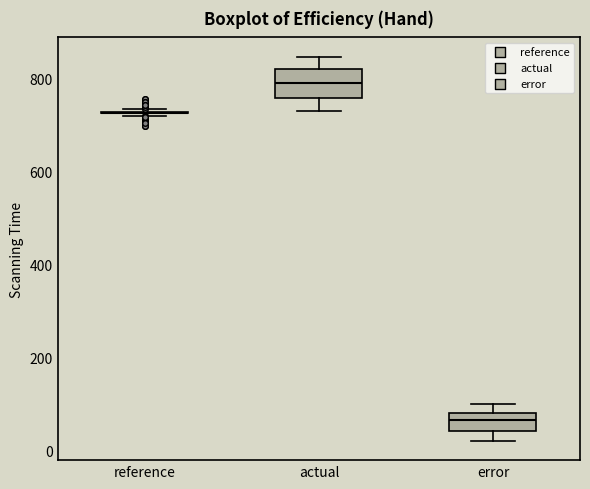

Which box is the tallest, from its lower edge to its upper edge?

actual